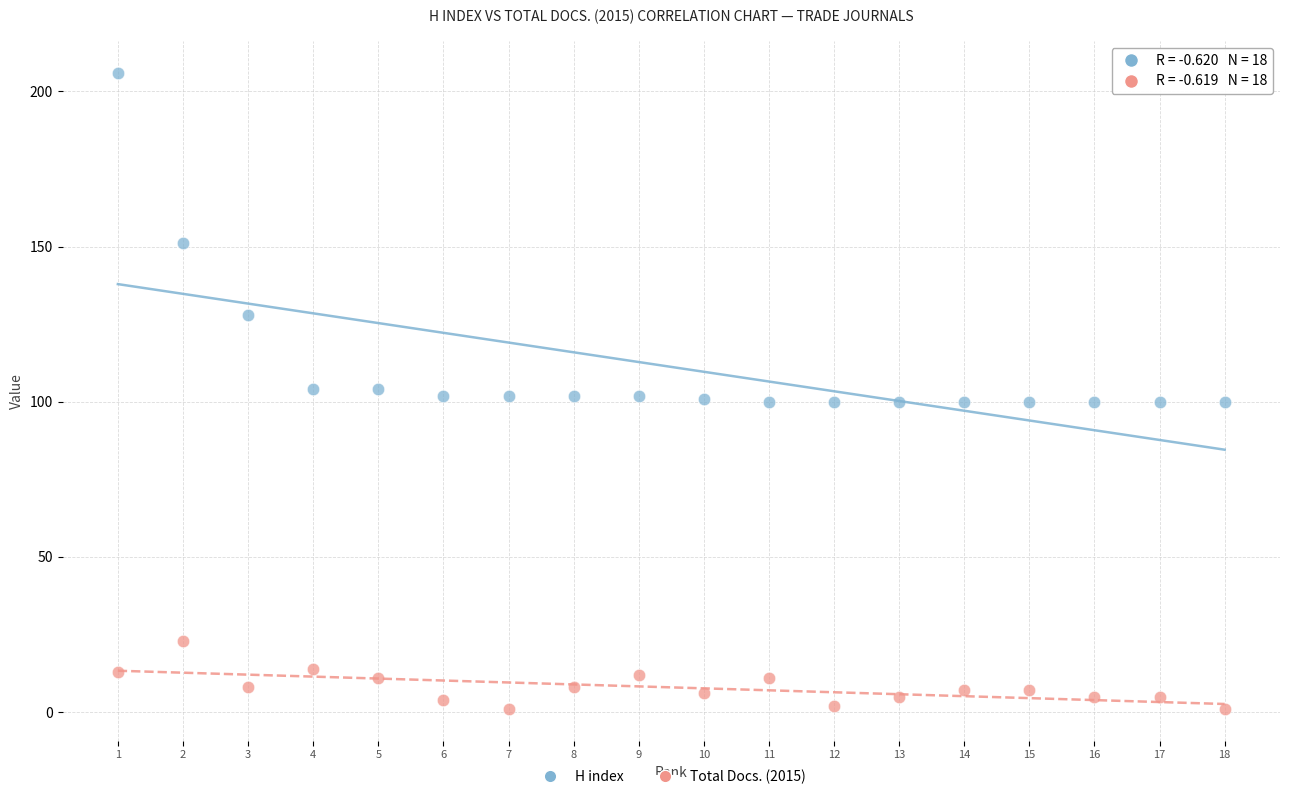

Across all data points, what is the range of X values (max minus min)?

17